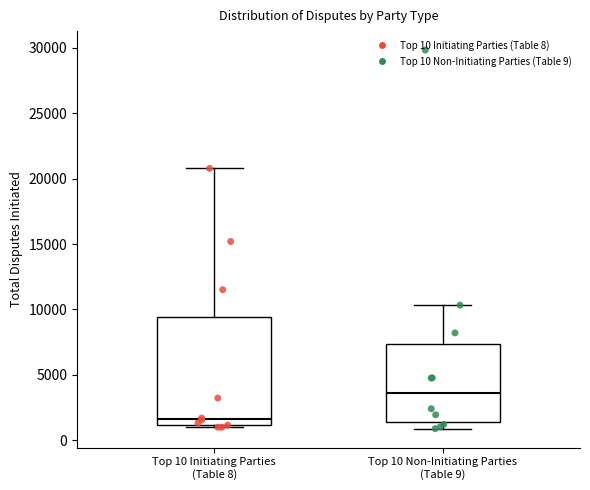

Reading left to right, transcribe this box plot: for each box, give where its median line is, the range the box spans, and where its two whiskers end, as read against the y-axis. The values are not printed on the chart, so give them approximately, as read against the axis.

Top 10 Initiating Parties (Table 8): median 1500, box 1000 to 9500, whiskers 1000 (just below the box's lower edge) to 21000
Top 10 Non-Initiating Parties (Table 9): median 3500, box 1500 to 7500, whiskers 1000 to 10500